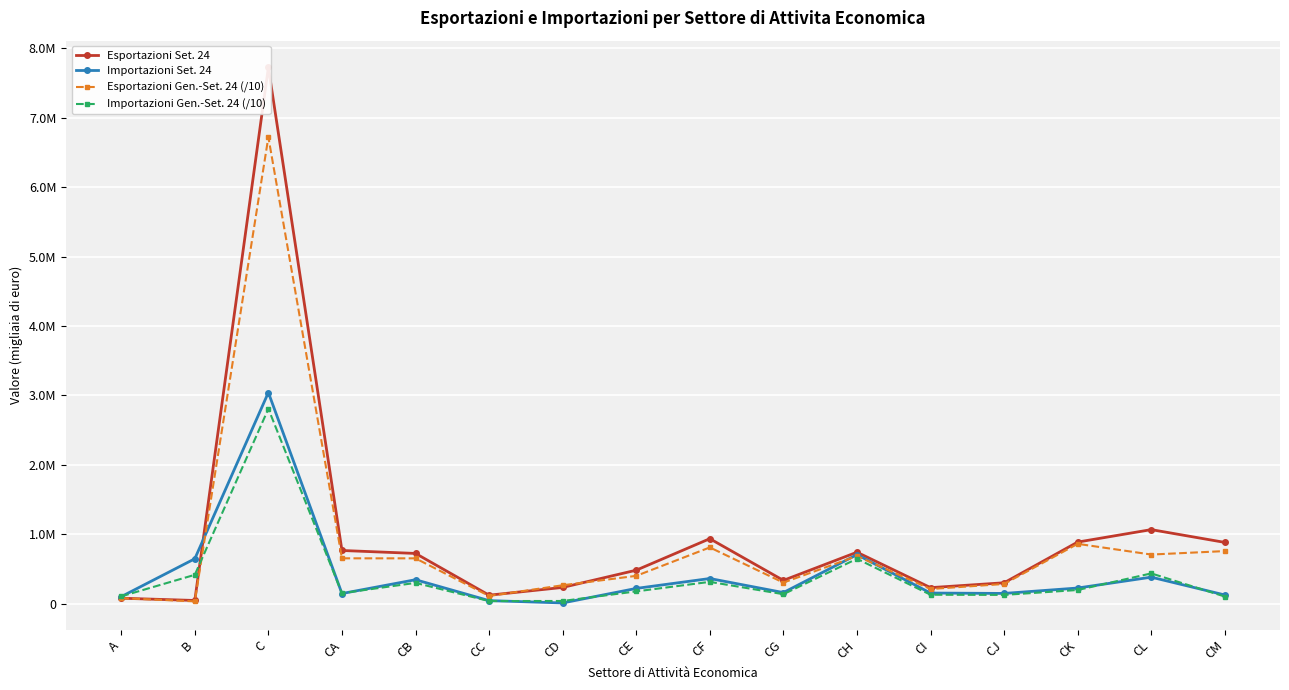

Is the value of Importazioni Gen.-Set. 24 (/10) at CA greater than the value of Importazioni Set. 24 at C?

No